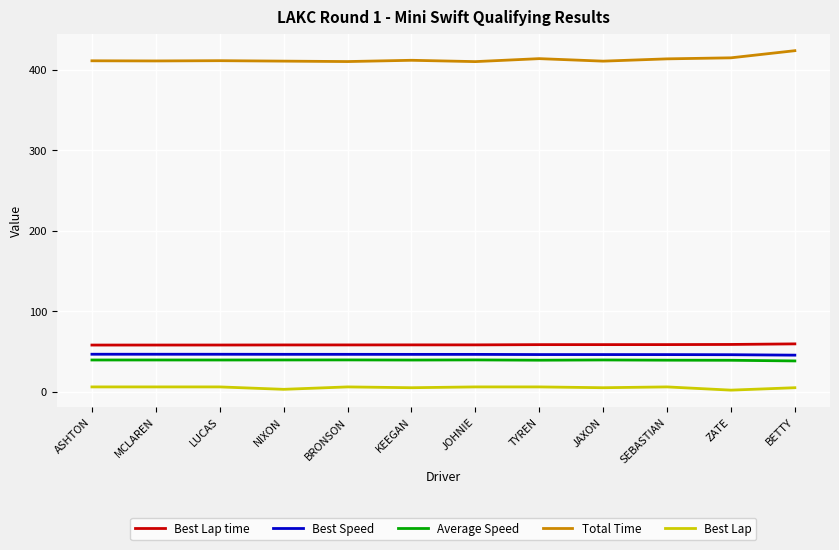

The Average Speed series shows 11.8 at KEEGAN. True or false?

False